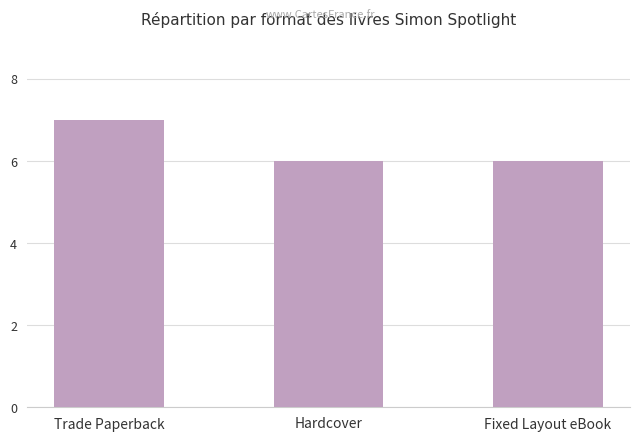

Reading right to left, list all the values displayed in this chart.

Fixed Layout eBook=6	Hardcover=6	Trade Paperback=7